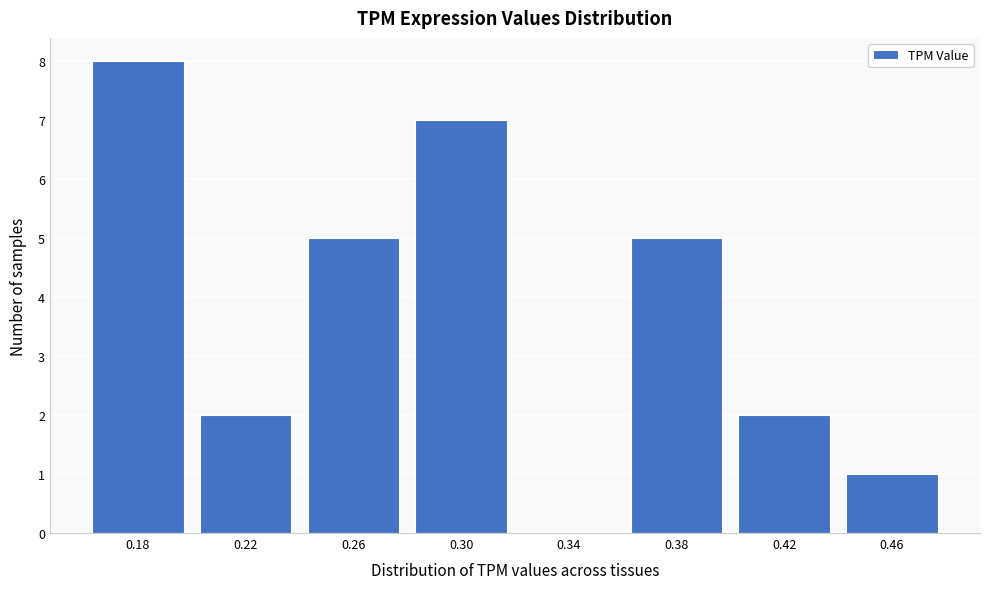

Reading left to right, extract all data points from this chart.

0.18=8	0.22=2	0.26=5	0.30=7	0.34=0	0.38=5	0.42=2	0.46=1